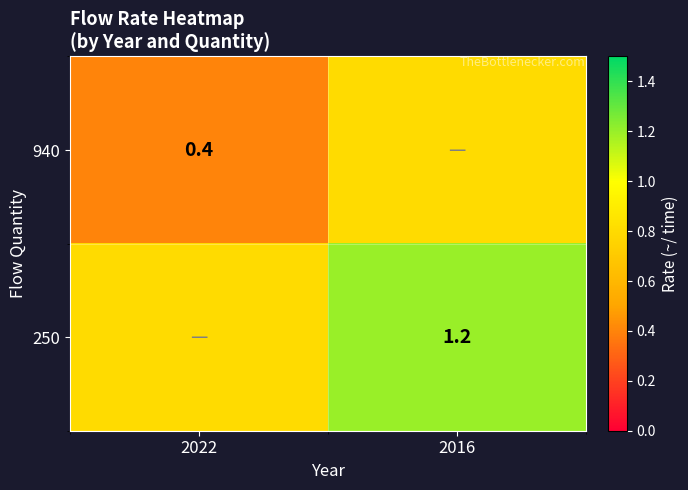

The value of 940 at 2022 is 0.6. True or false?

False